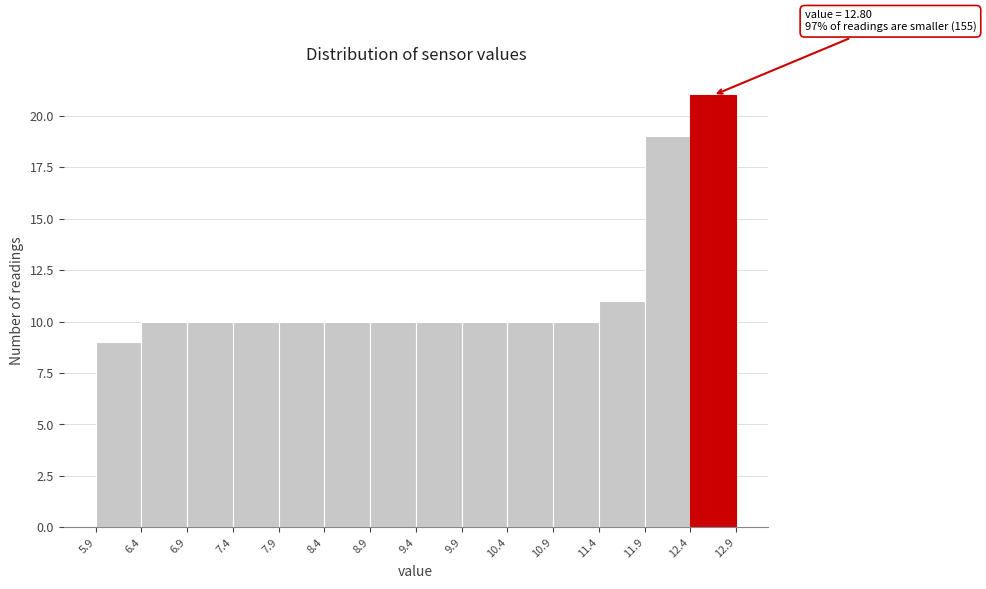

Which range on the x-axis has the tallest bar?

12.4 to 12.9